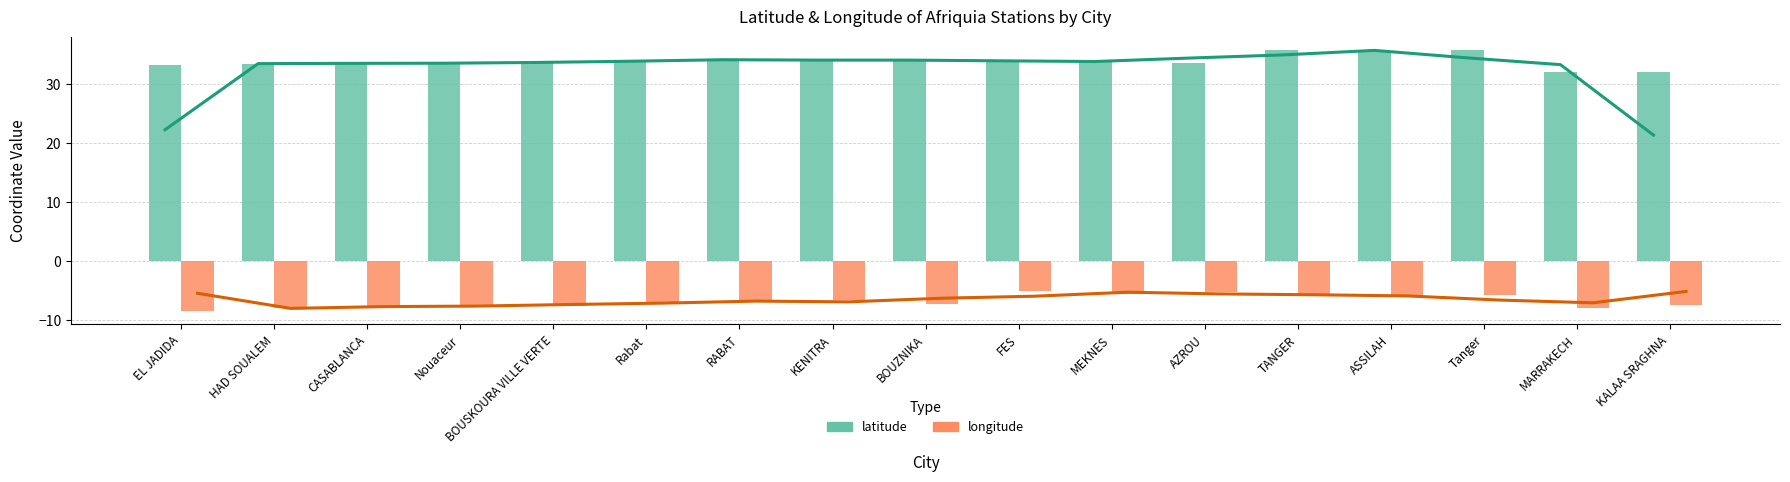

What is the difference between the latitude values at AZROU and ASSILAH?

2.0